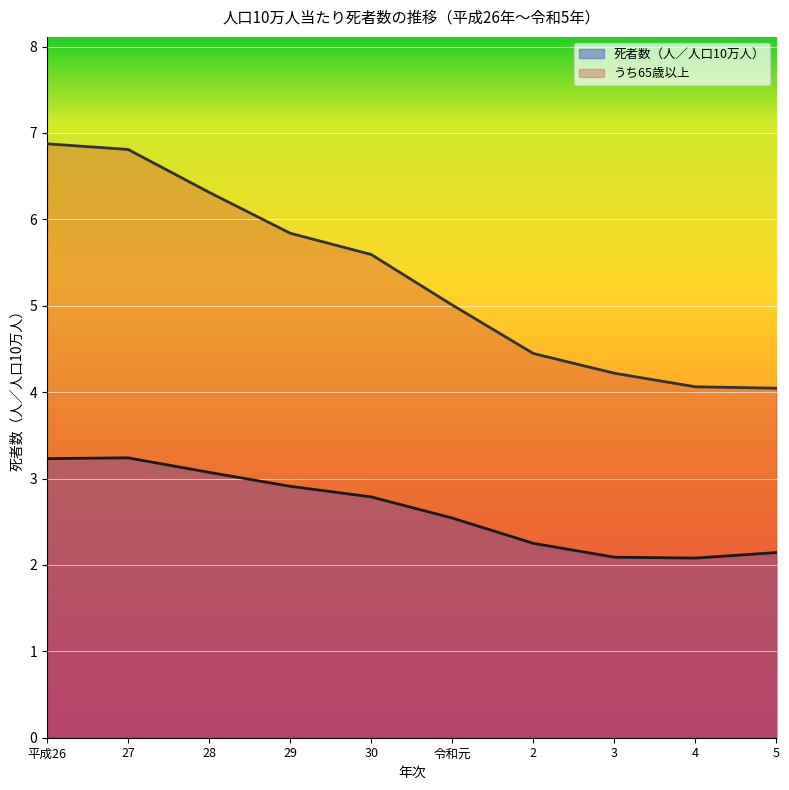

Is the value of 死者数（人／人口10万人） at 5 greater than the value of うち65歳以上 at 令和元?

No